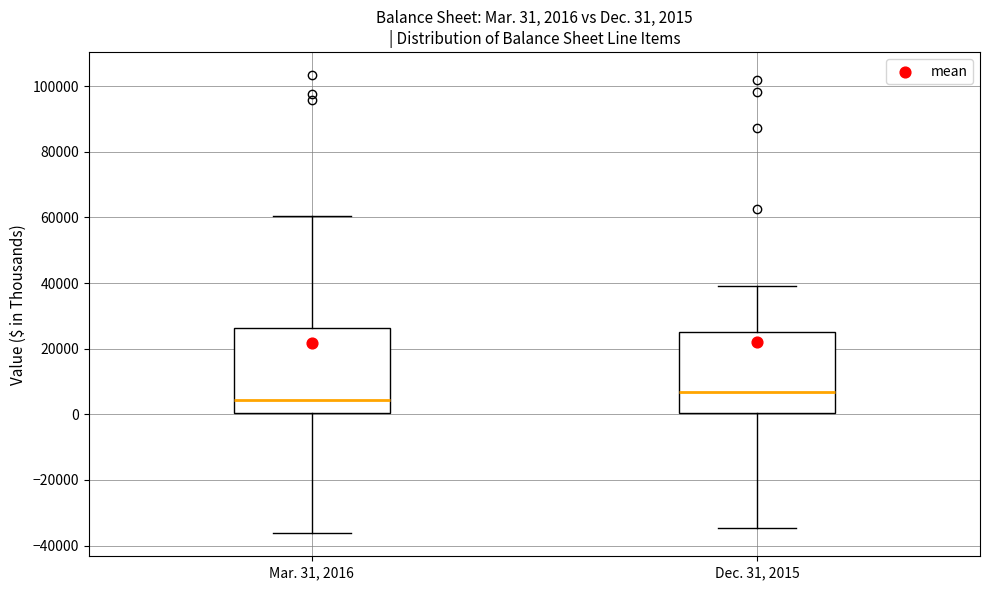

Which box's median line is the highest?

Dec. 31, 2015